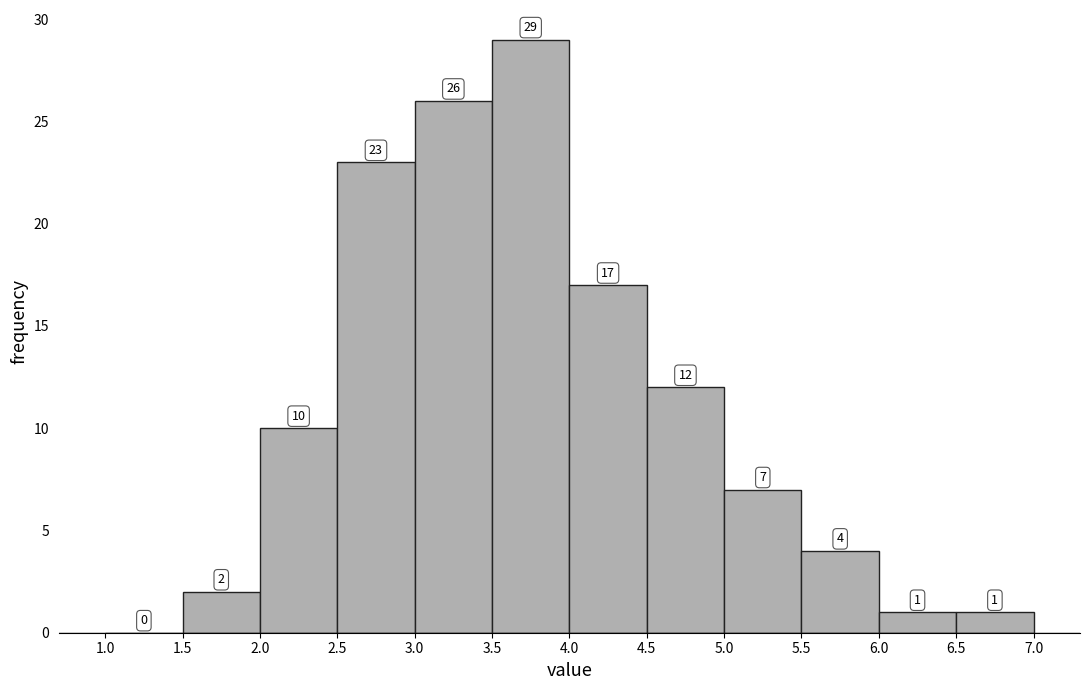

Reading left to right, transcribe this chart: for each bar, give the range it covers on the x-axis and its height.

1.0 to 1.5: 0
1.5 to 2.0: 2
2.0 to 2.5: 10
2.5 to 3.0: 23
3.0 to 3.5: 26
3.5 to 4.0: 29
4.0 to 4.5: 17
4.5 to 5.0: 12
5.0 to 5.5: 7
5.5 to 6.0: 4
6.0 to 6.5: 1
6.5 to 7.0: 1